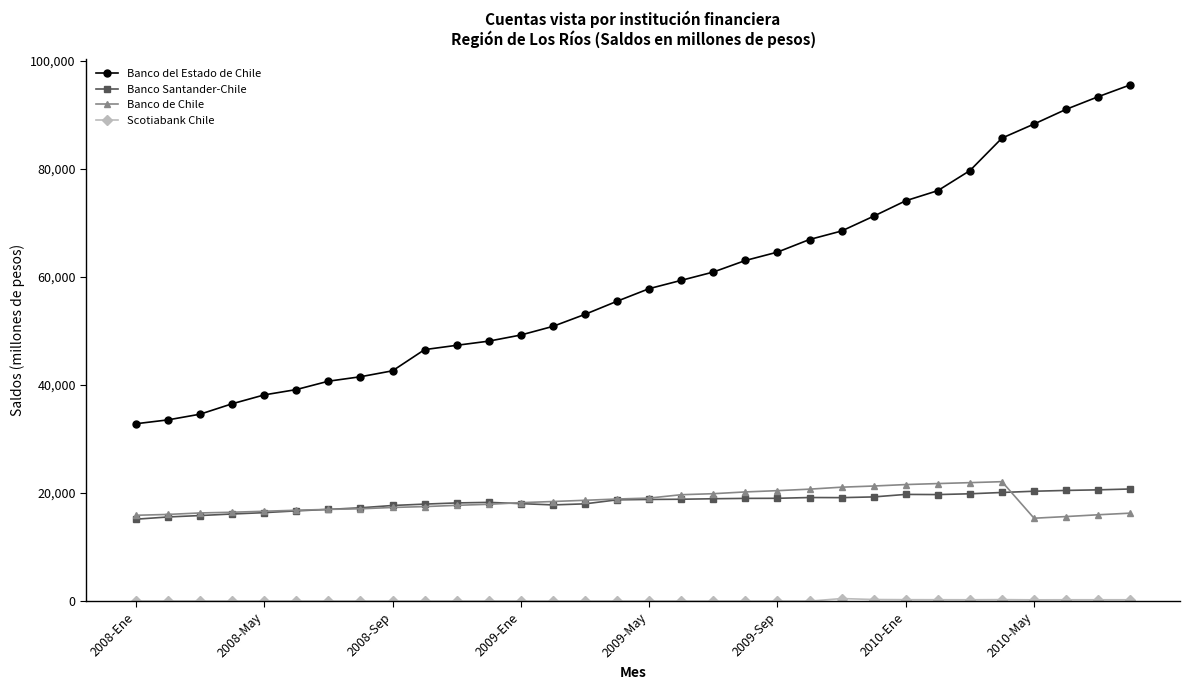

Which series has the largest total across all categories?

Banco del Estado de Chile